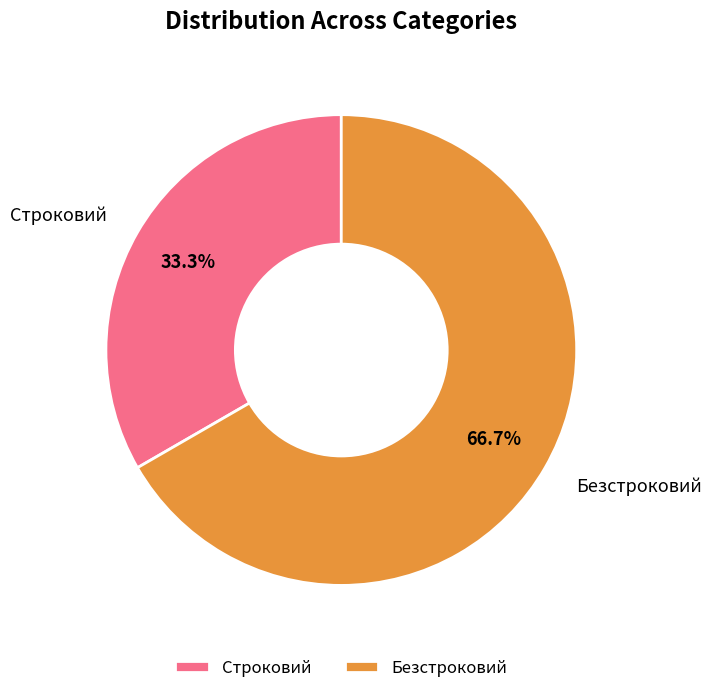

Between Строковий and Безстроковий, which is larger?

Безстроковий